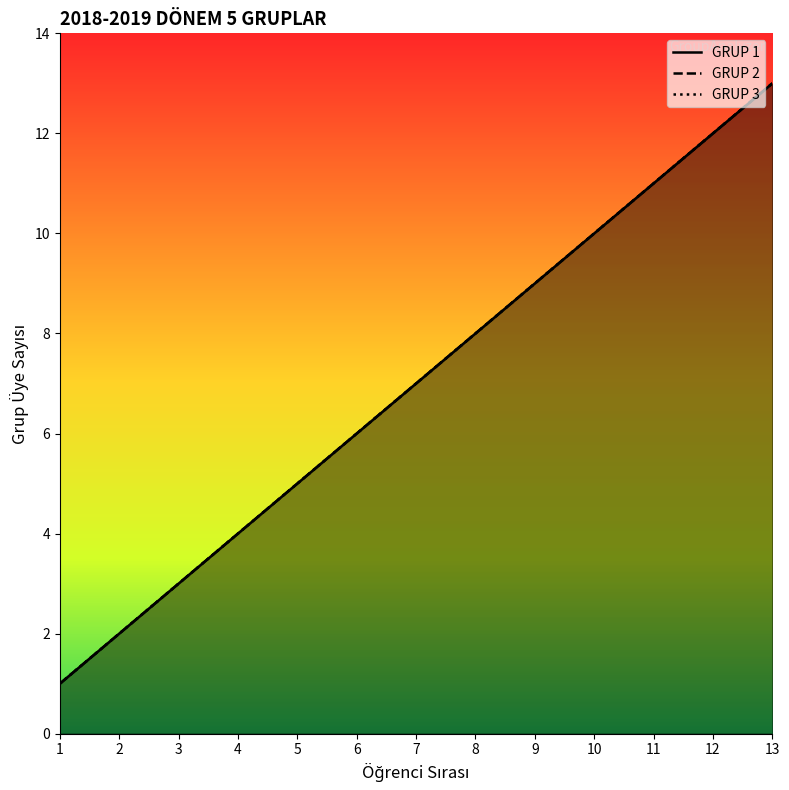

List the series in order of their peak value, lowest first.

GRUP 1 çizgi, GRUP 2 çizgi, GRUP 3 çizgi